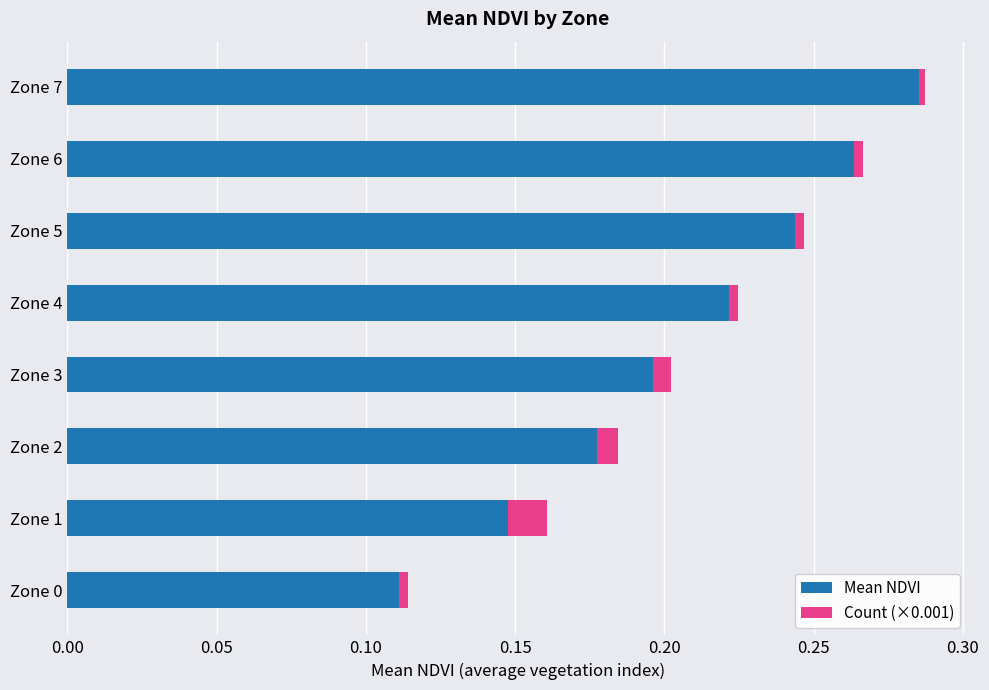

The Mean NDVI series shows 0.4 at Zone 5. True or false?

False